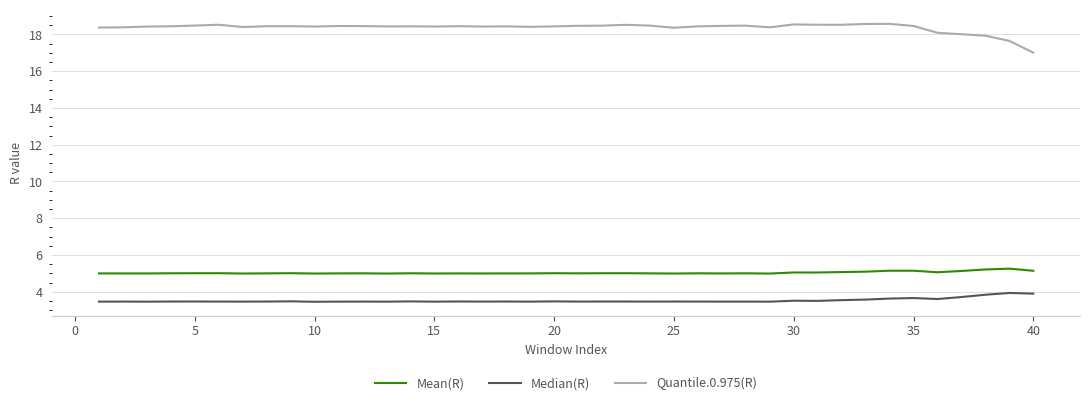

What is the difference between the maximum and minimum values in the Quantile.0.975(R) series?

1.6